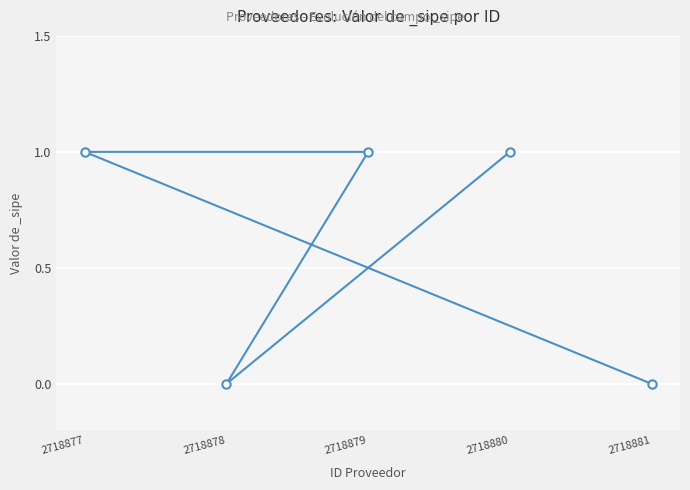

What is the difference between the values at 2718878 and 2718879?

1